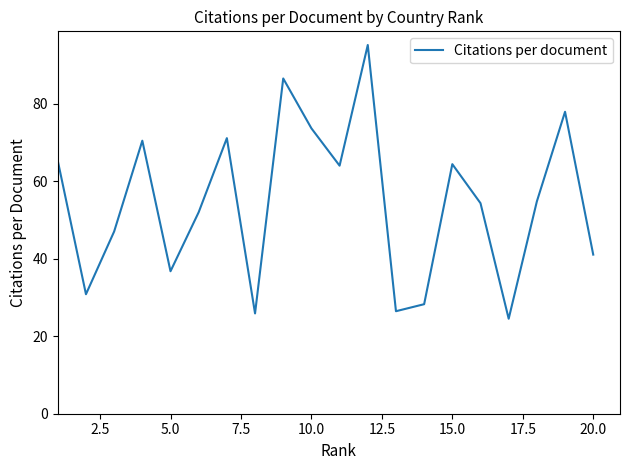

What is the smallest value displayed?

24.5